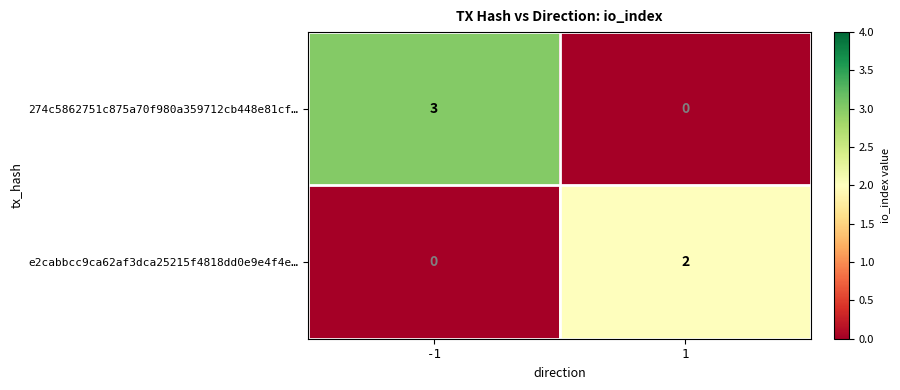

List the series in order of their overall mean, lowest first.

e2cabbcc9ca62af3dca25215f4818dd0e9e4f4e…, 274c5862751c875a70f980a359712cb448e81cf…